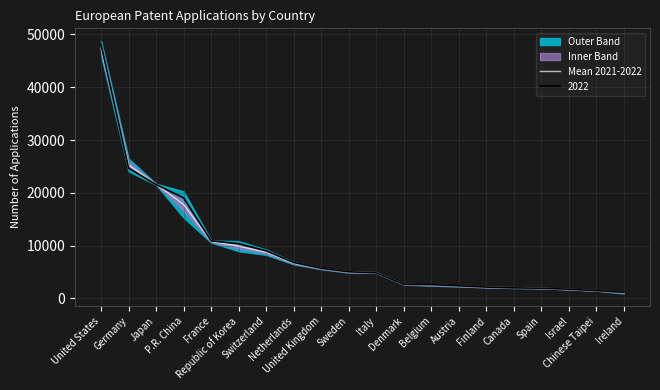

True or false: there are more than 0 points higher than both neighbors.

False